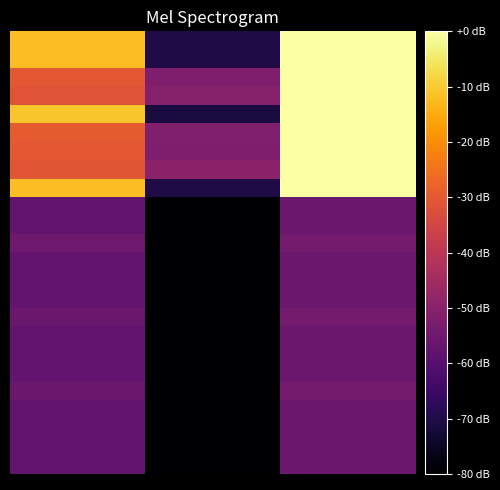

At which category is the sum across all series the highest?

2